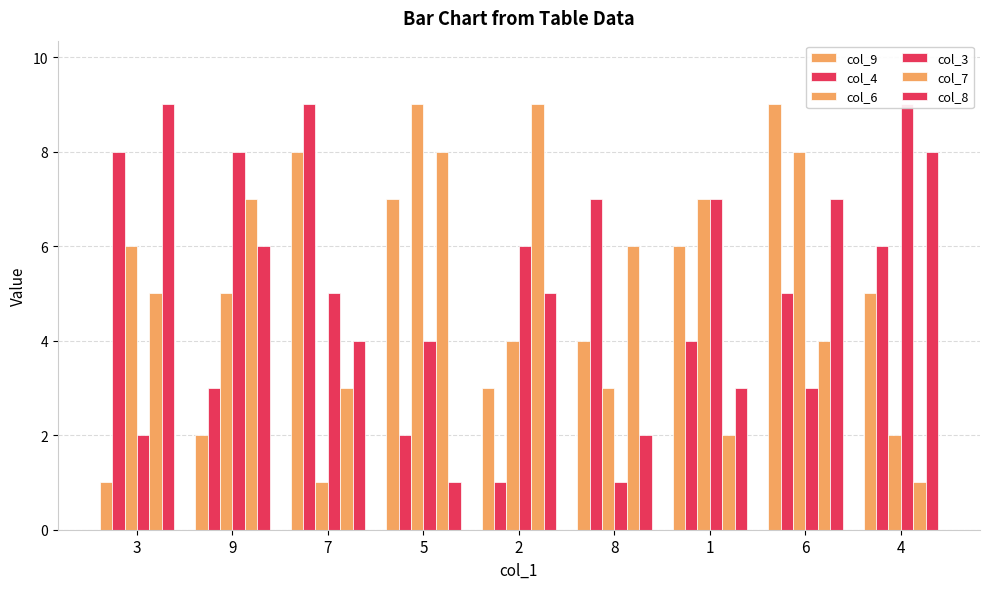

Count the number of data series in this chart.

6